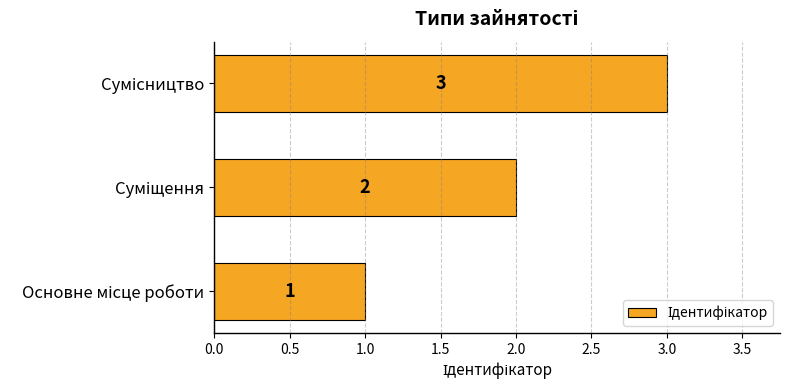

How many values are between 1 and 3?

3